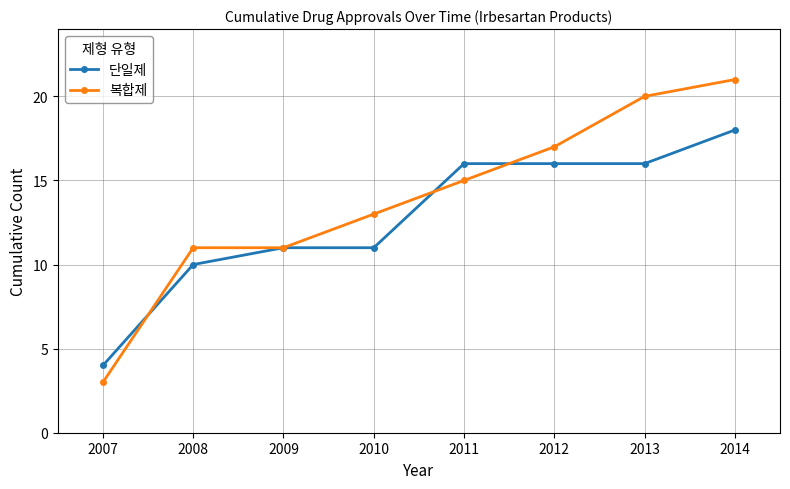

Between which two adjacent categories do 단일제 and 복합제 first intersect?

2007 and 2008